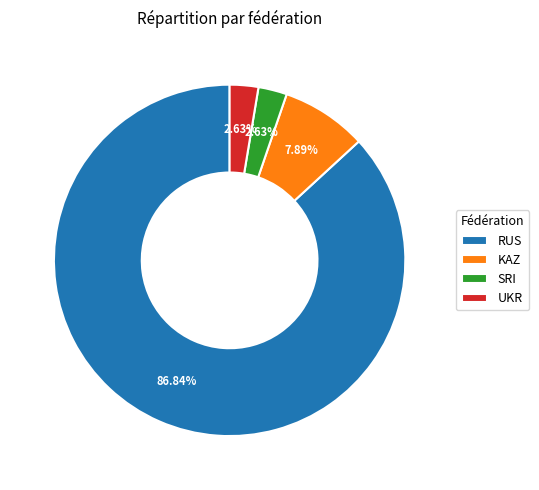

To the nearest percent, what portion does RUS represent?

87%